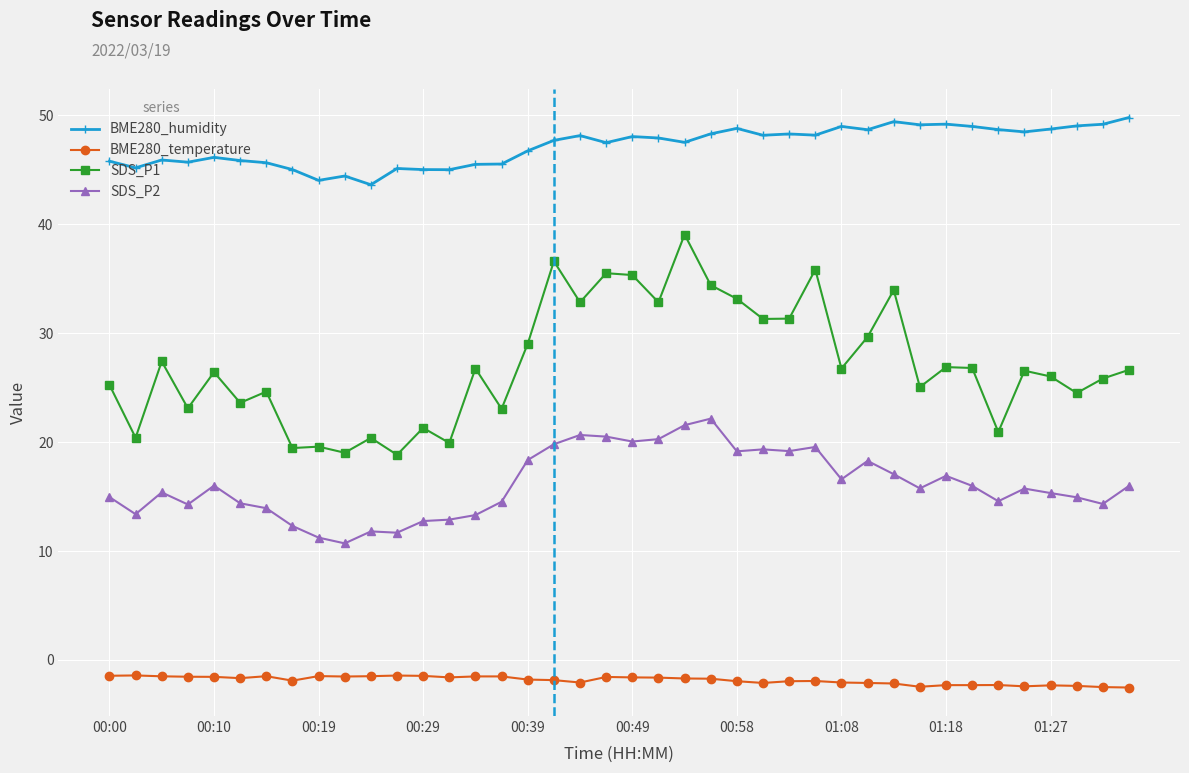

Which series has the largest range (max minus min)?

SDS_P1